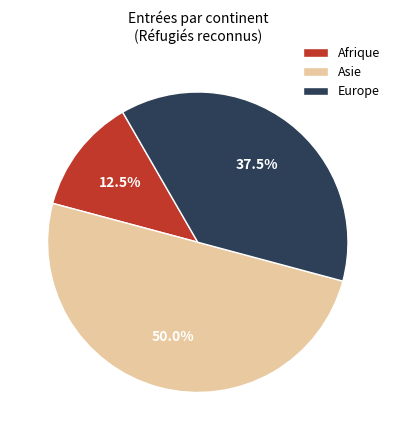

Does Afrique represent more than half of the total?

No